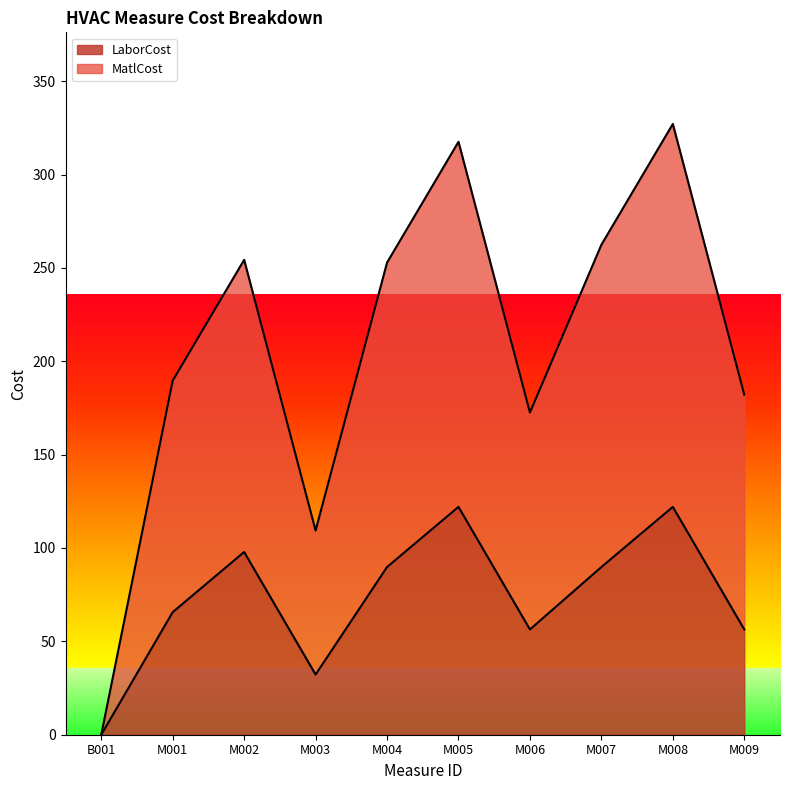

Where is the first local minimum for LaborCost?

M003